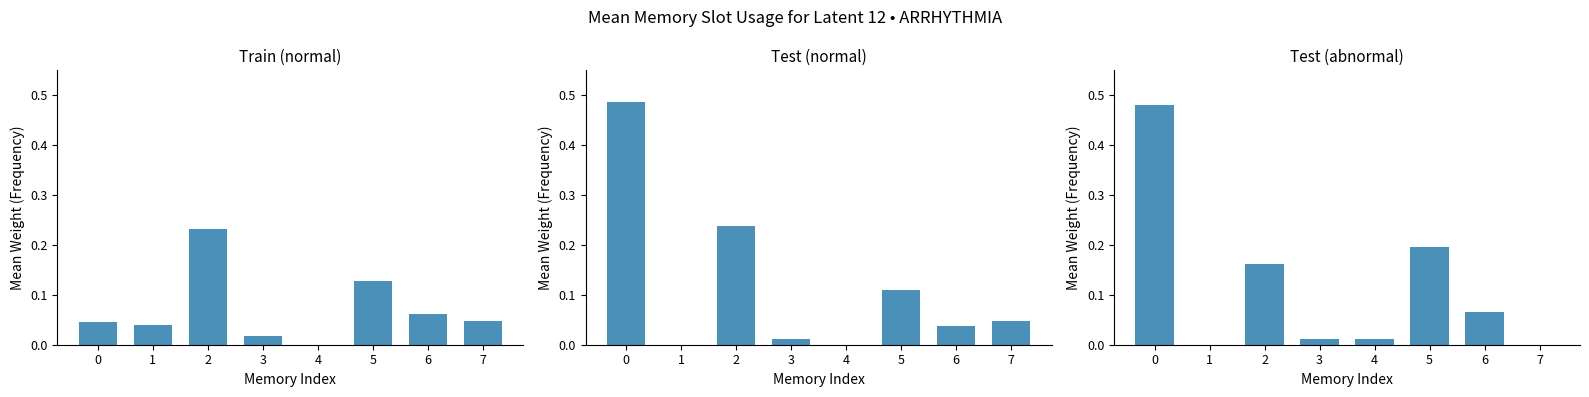

What is the maximum value shown in the chart?

0.5